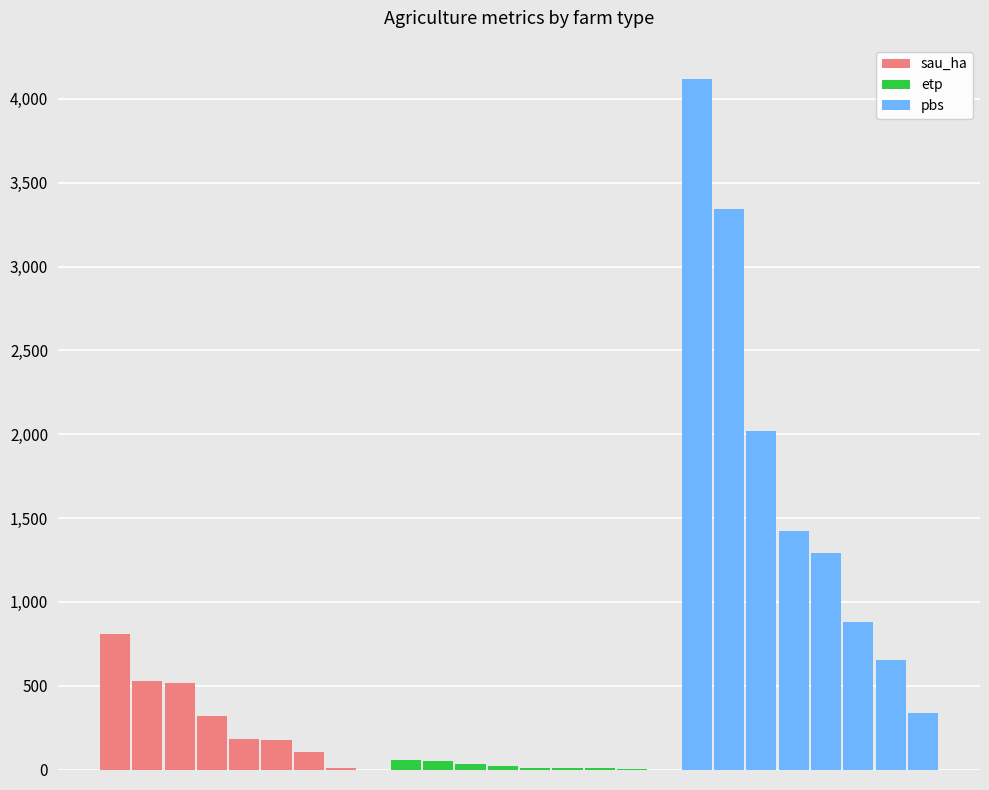

How many data points in sau_ha are less than 318?

4